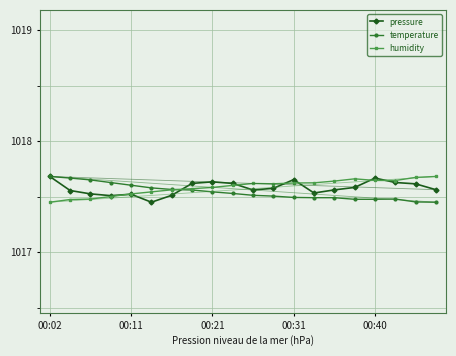

In humidity, how many points are higher than both neighbors (excluding endpoints)?

2